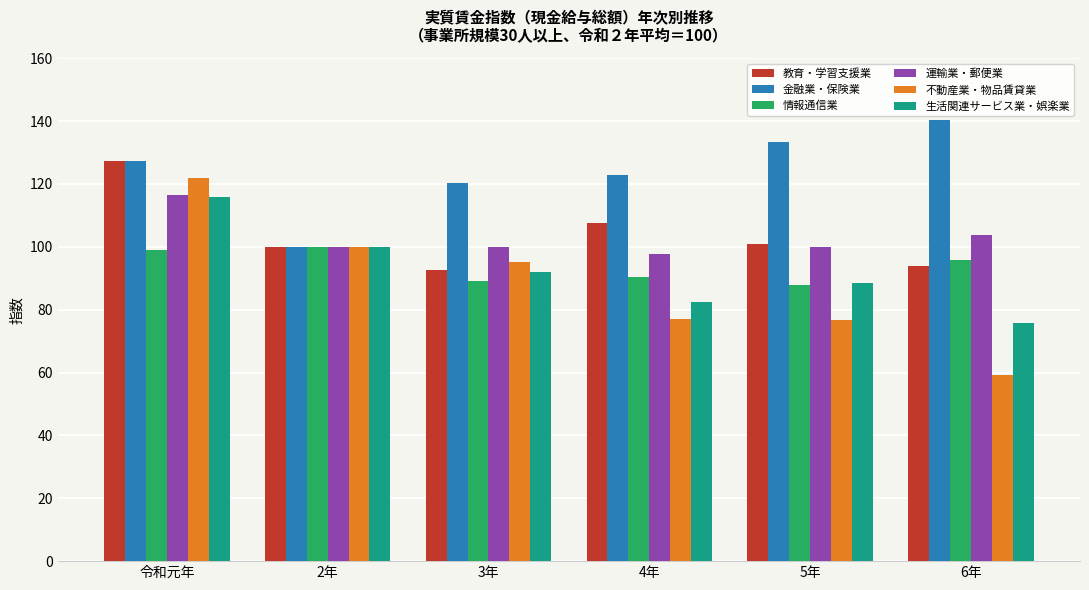

Which series has the largest total across all categories?

金融業・保険業